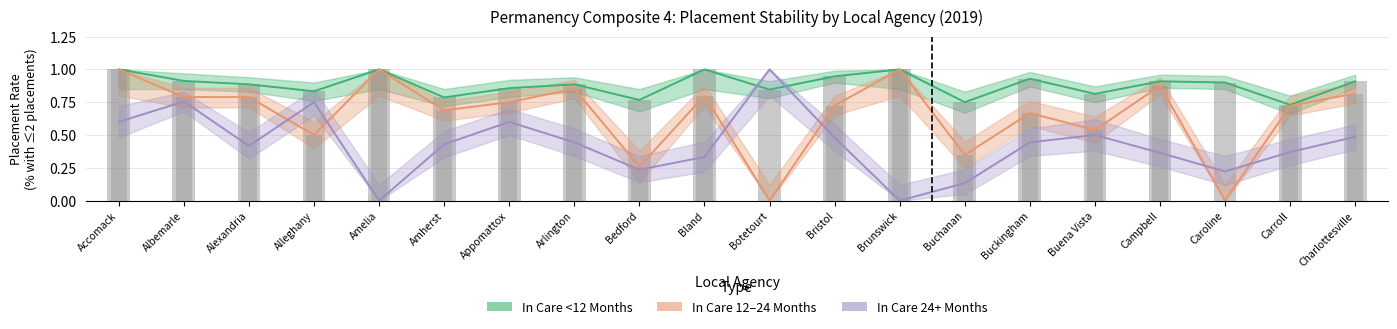

Is the value of In Care 24+ Months at Bland greater than the value of In Care <12 Months at Accomack?

No